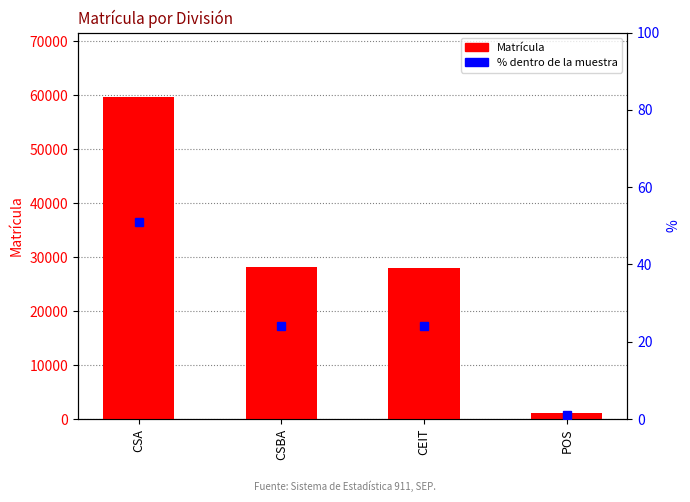

Reading left to right, what are all the values shown in this chart?

Matrícula: 59631.0	28089.0	28054.0	1158.0
% dentro de la muestra: 51.0	24.0	24.0	1.0